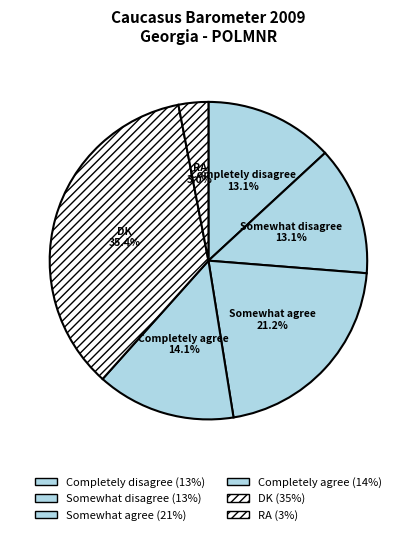

To the nearest percent, what is the average slice percentage?

17%